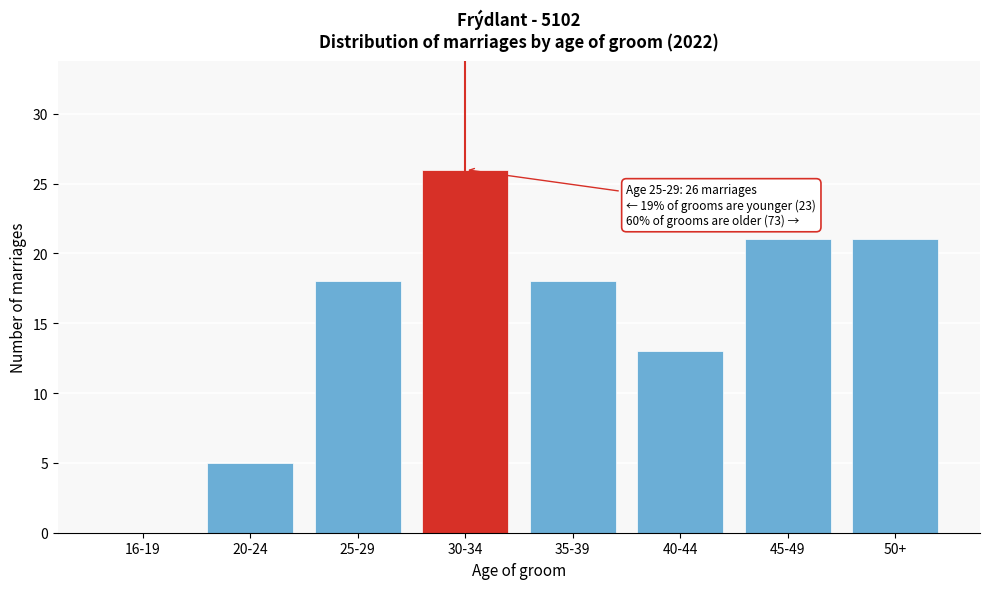

Reading left to right, what are all the values shown in this chart?

16-19=0	20-24=5	25-29=18	30-34=26	35-39=18	40-44=13	45-49=21	50+=21